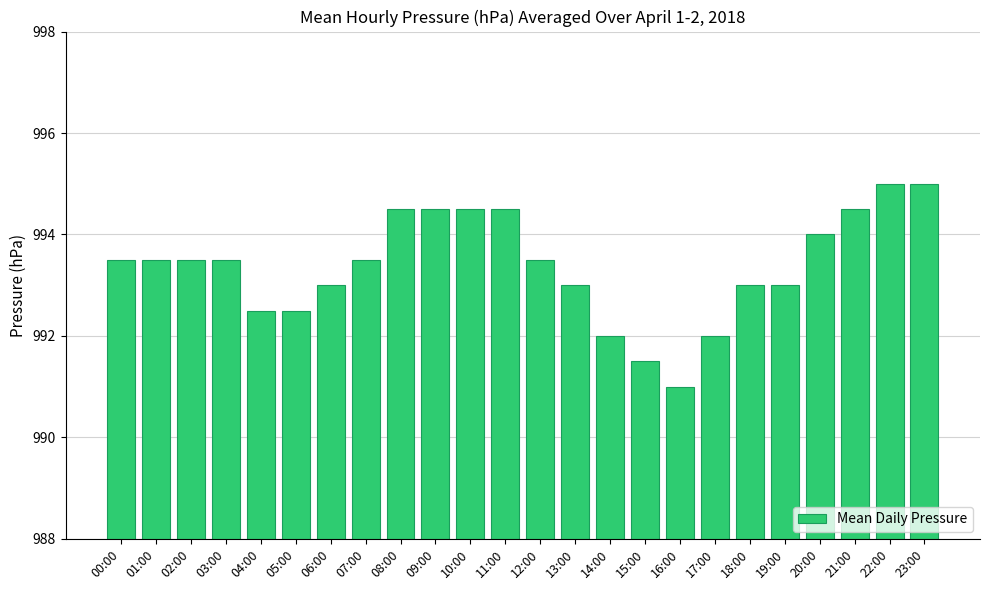

Read the value at 09:00.

994.5